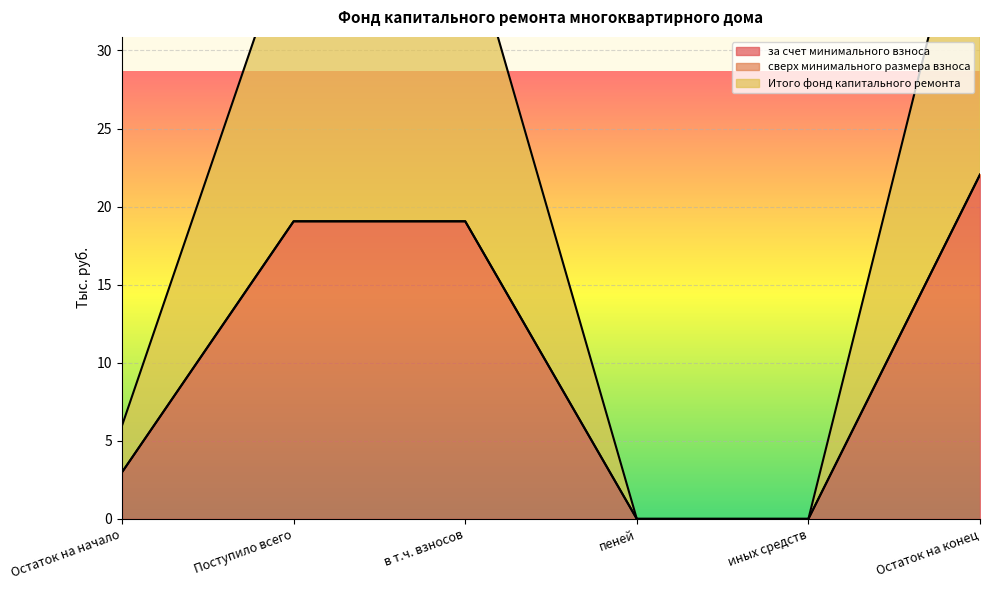

What is the approximate value of за счет минимального взноса at Остаток на начало?

3.0